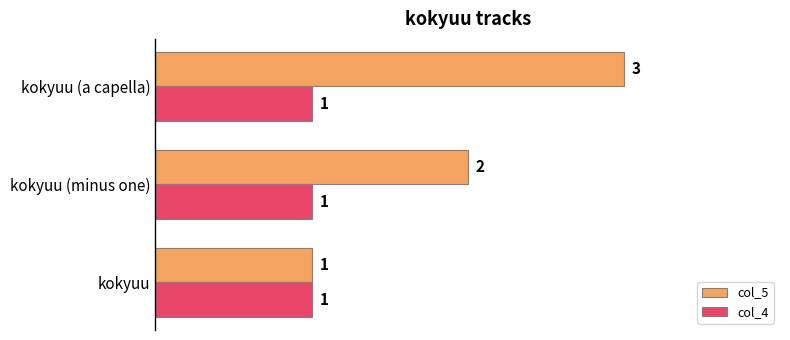

Rank the categories by col_5 value from highest to lowest.

kokyuu (a capella), kokyuu (minus one), kokyuu